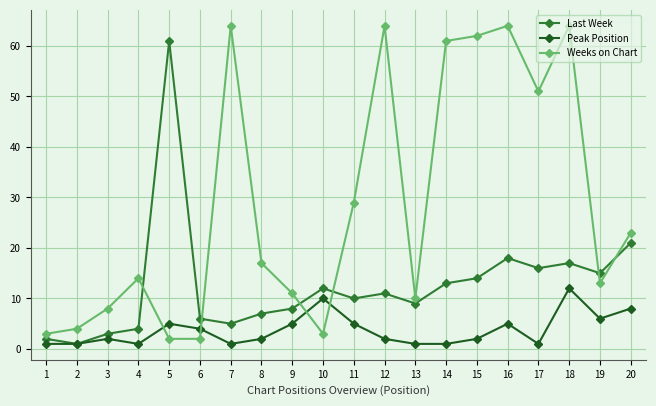

The value of Last Week at 18 is 6. True or false?

False